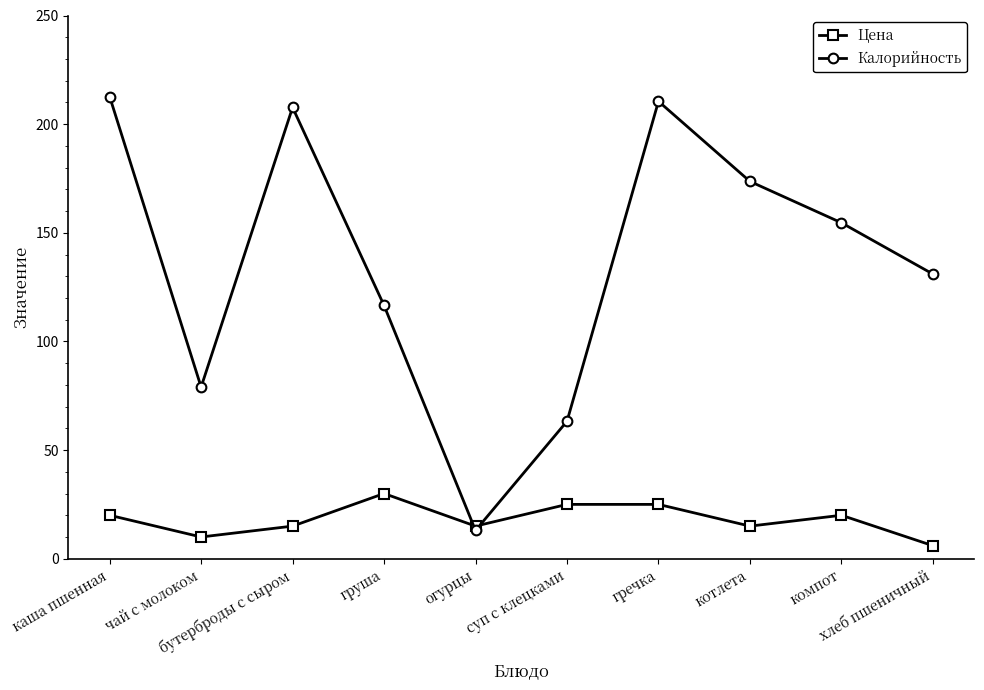

Reading left to right, what are all the values shown in this chart?

Цена: 20.0	10.0	15.0	30.0	15.0	25.0	25.0	15.0	20.0	6.0
Калорийность: 212.7	79.0	207.7	116.5	13.0	63.3	210.5	173.6	154.6	131.0